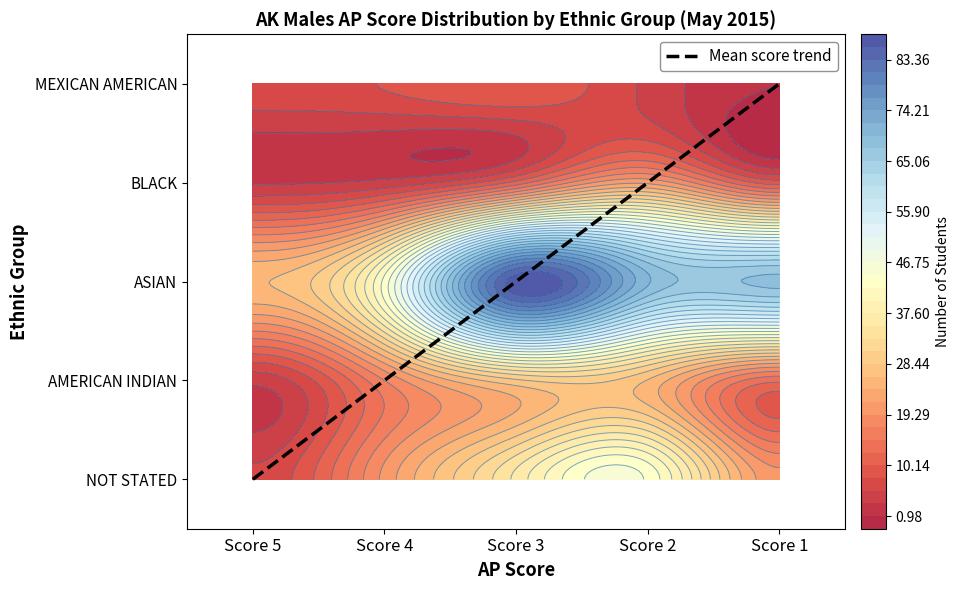

Where does the data first go above 2?

Score 2